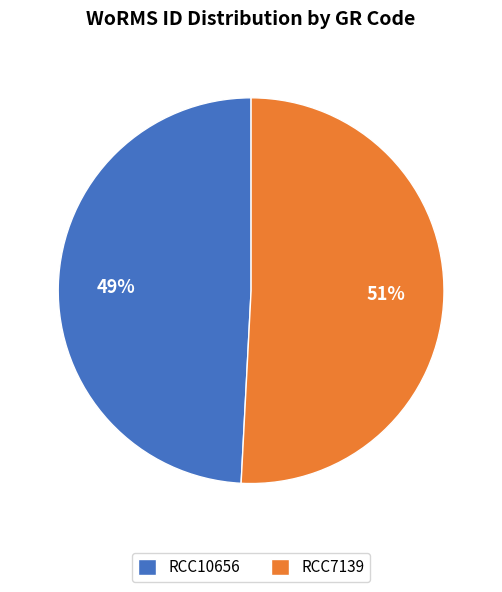

Is it true that RCC7139 is 41% of the pie?

False